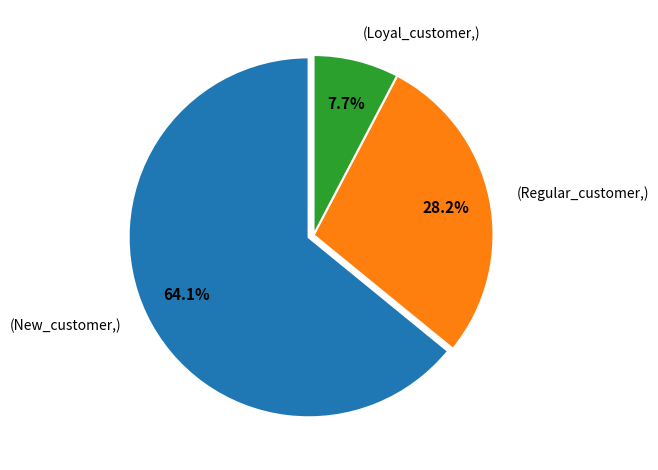

To the nearest percent, what is the average slice percentage?

33%